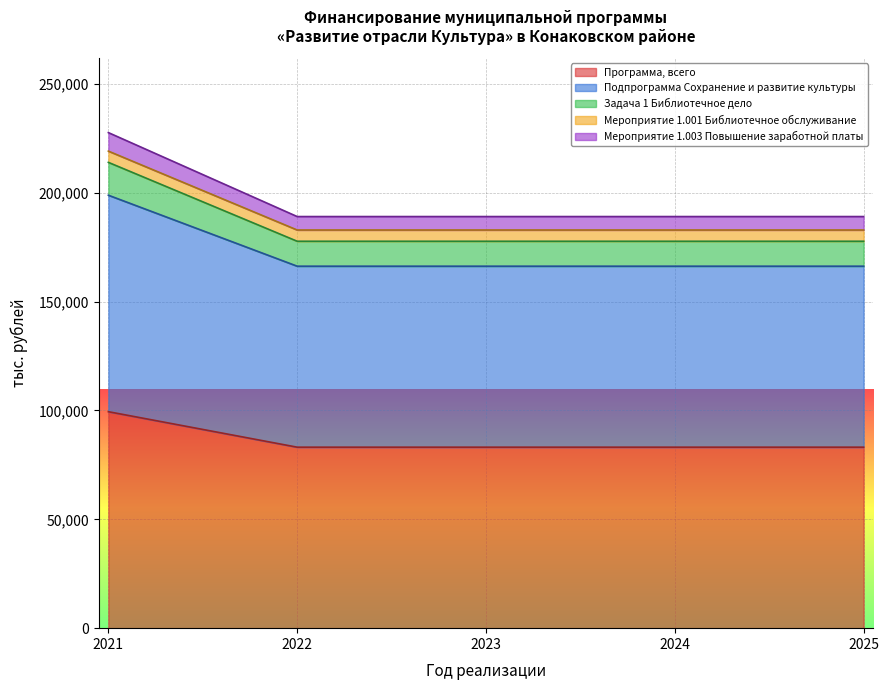

What is the total value across all series at 2023?

799209.3